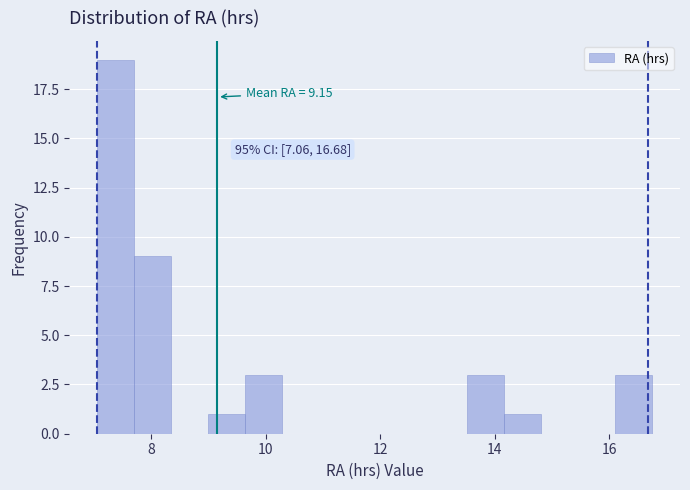

Around what value on the x-axis is the tallest bar? Give the approximate position of its centre, as read against the axis.

7.4